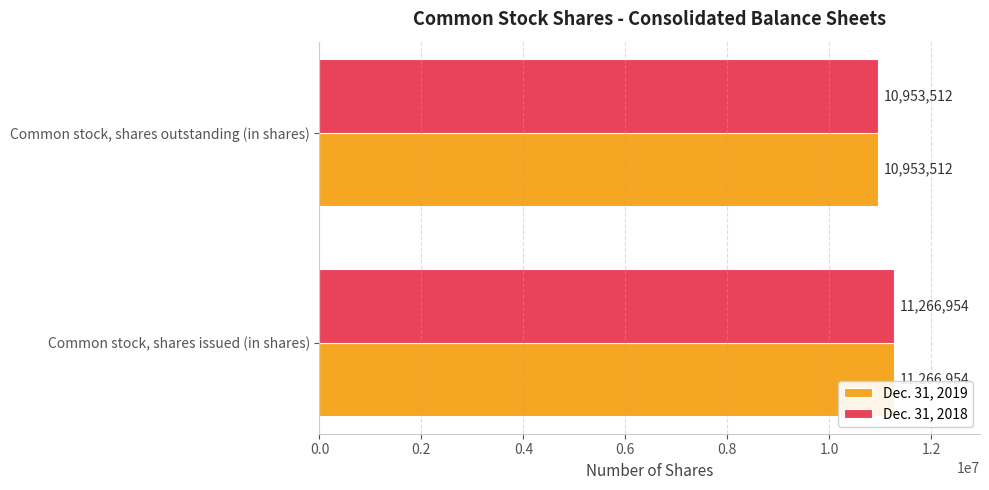

Rank the categories by Dec. 31, 2018 value from highest to lowest.

Common stock, shares issued (in shares), Common stock, shares outstanding (in shares)